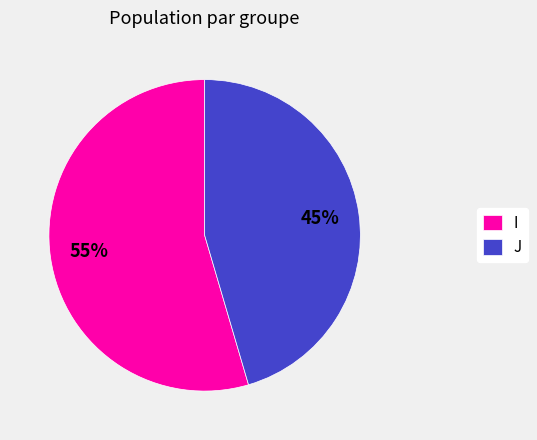

Between I and J, which is larger?

I